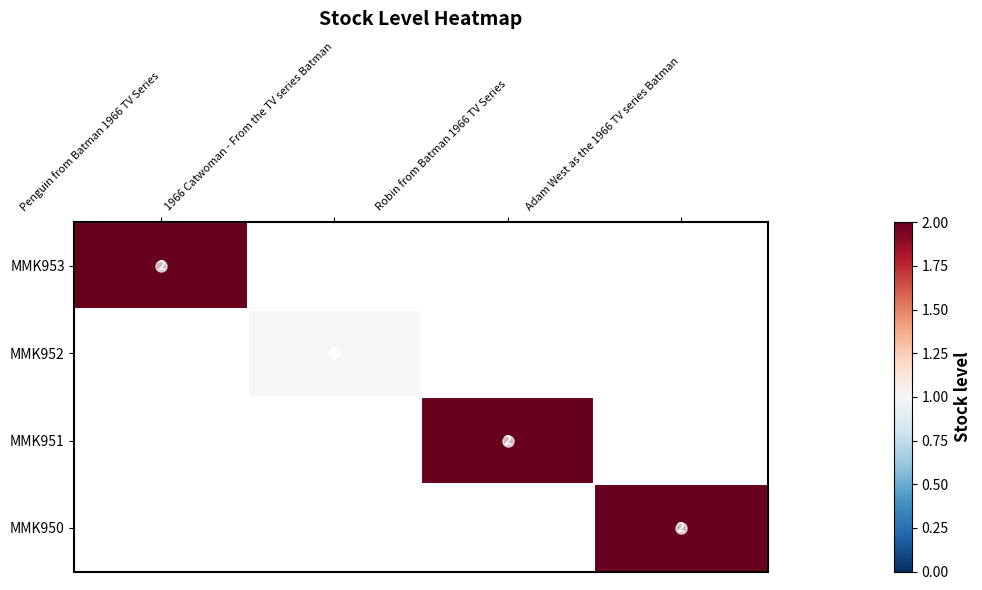

The MMK951 series shows 2 at Robin from Batman 1966 TV Series. True or false?

True